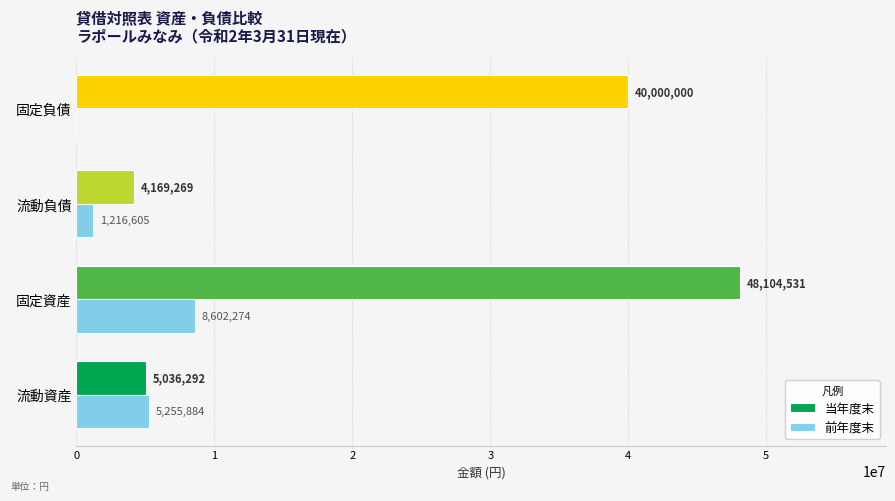

The 当年度末 series shows 4169269 at 流動負債. True or false?

True